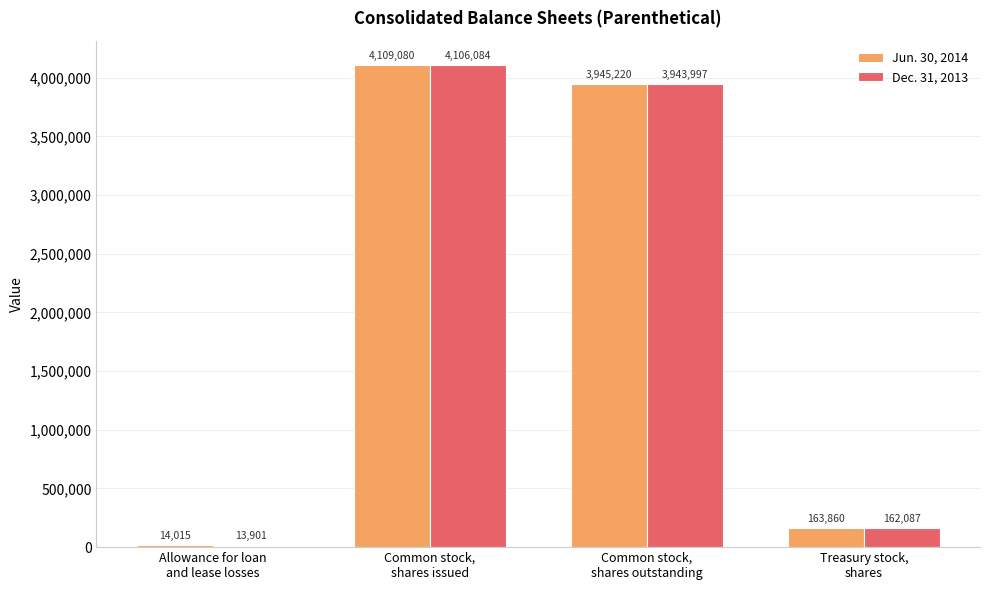

Reading right to left, extract all data points from this chart.

Jun. 30, 2014: 163860	3945220	4109080	14015
Dec. 31, 2013: 162087	3943997	4106084	13901